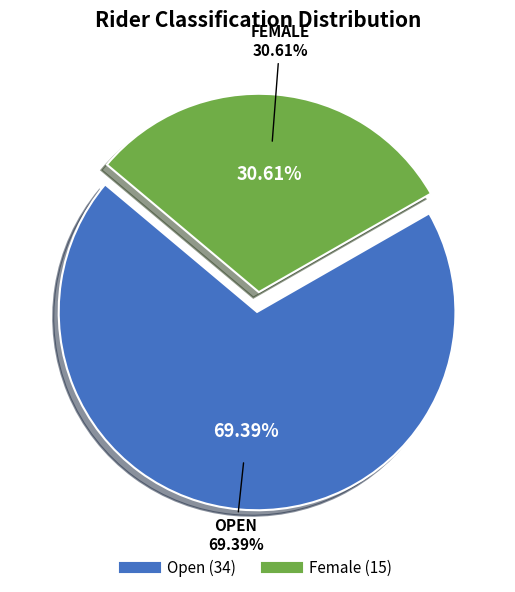

Does Female account for over 50% of the chart?

No